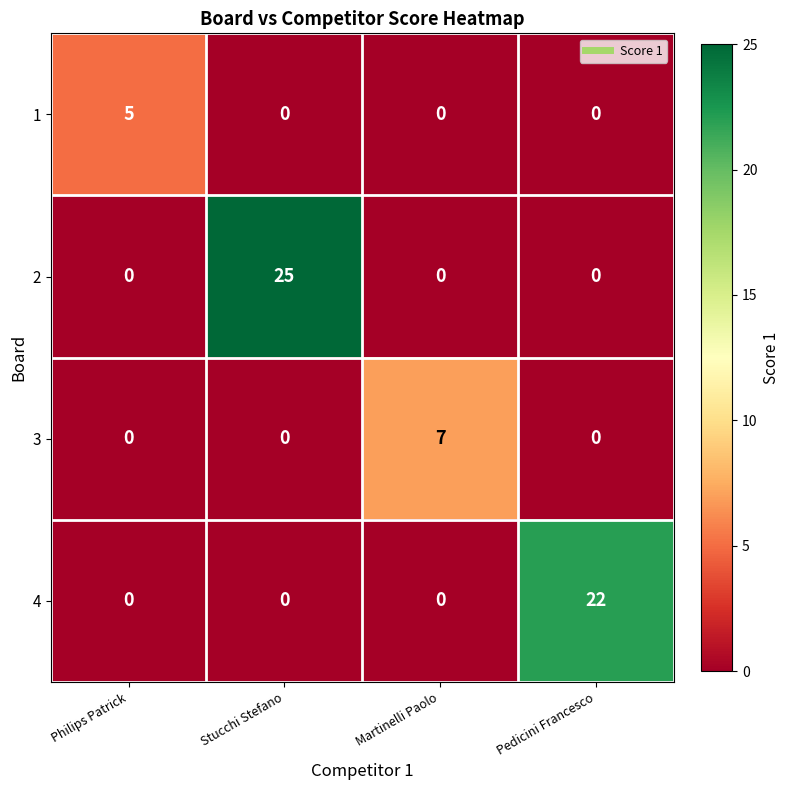

Which series has the largest range (max minus min)?

2